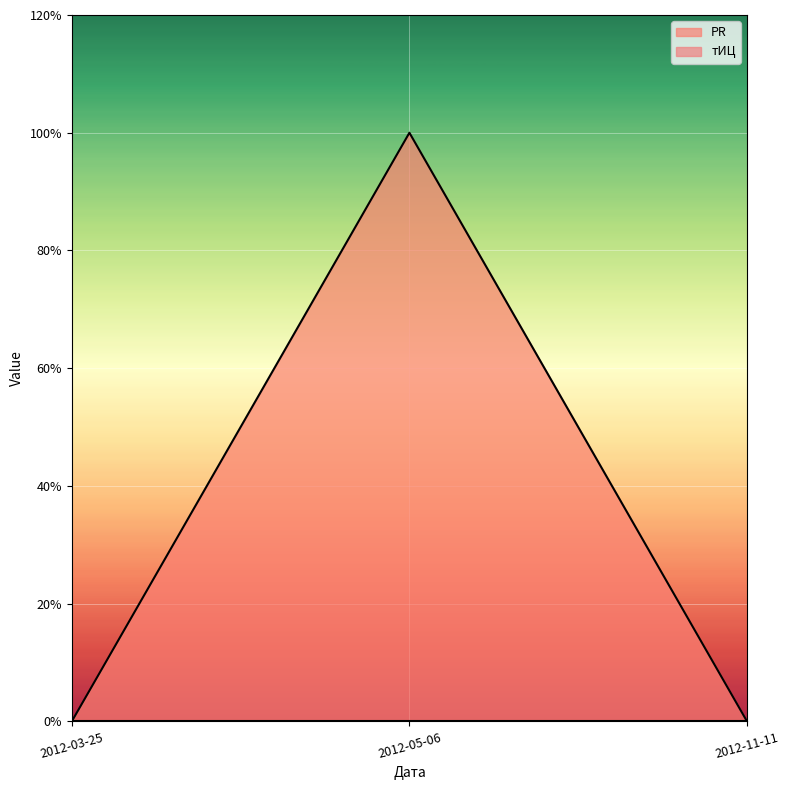

What is the change in value from 2012-05-06 to 2012-11-11?

-1